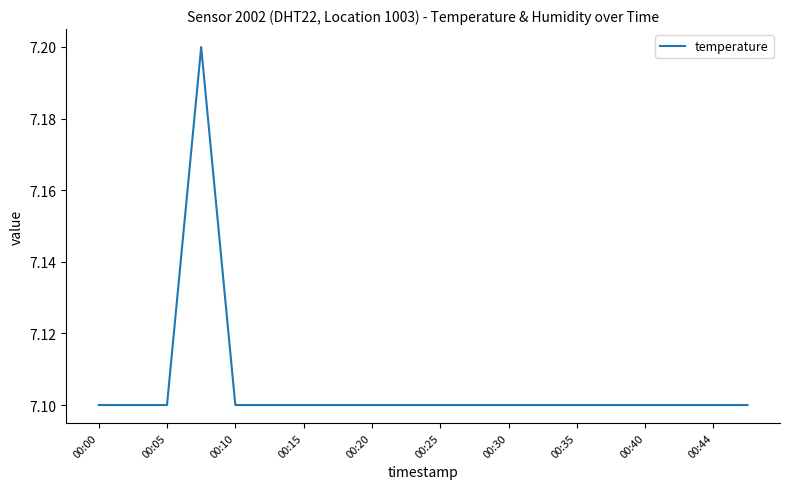

What is the minimum value shown in the chart?

7.1